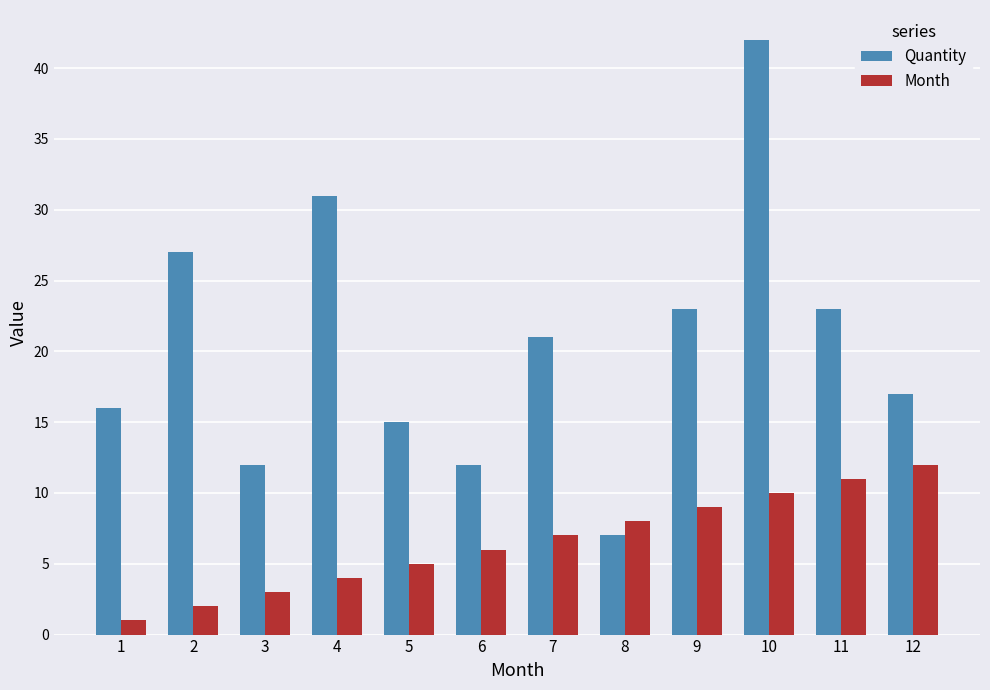

What is the value of the Quantity bar at the 11th from the left?

23